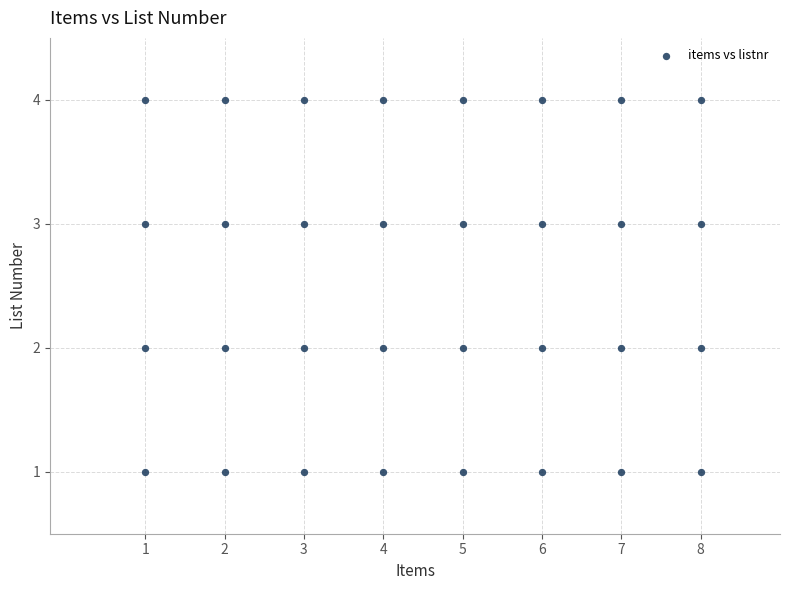

What is the range of X values (max minus min)?

7